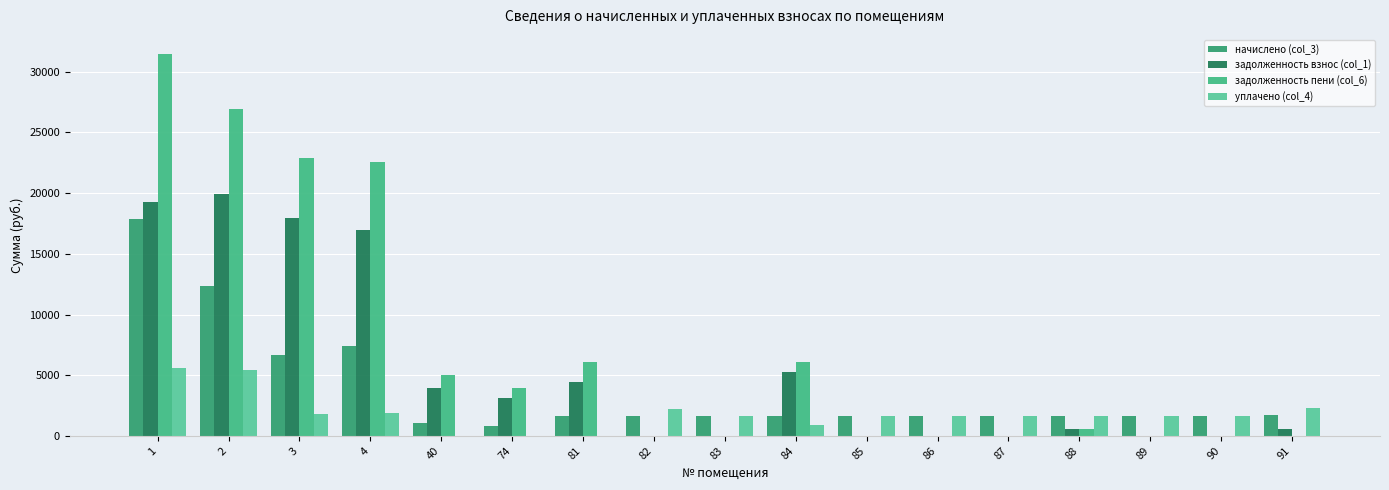

Is the value of начислено (col_3) at 4 greater than the value of уплачено (col_4) at 87?

Yes